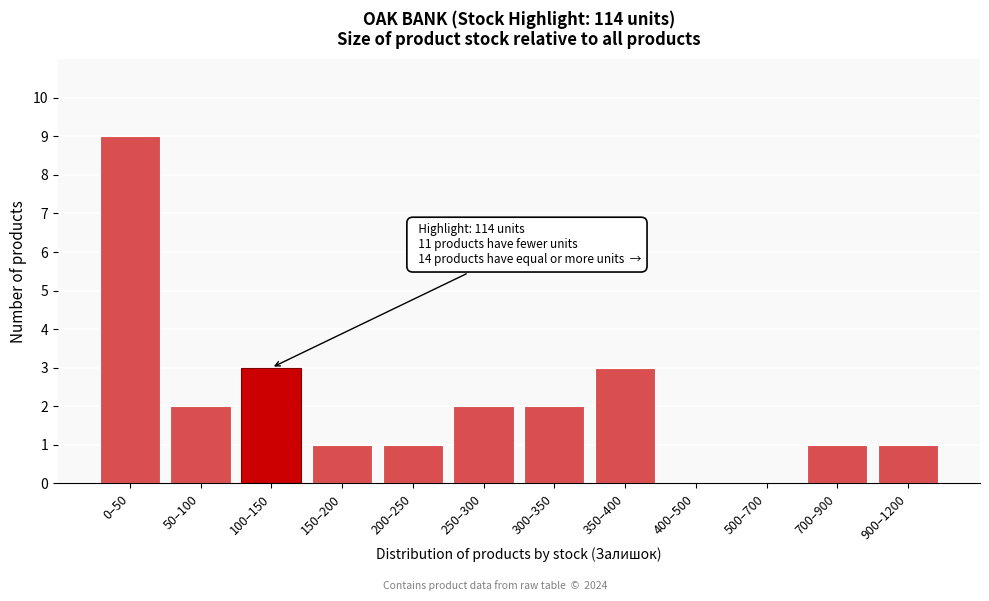

Reading left to right, list all the values displayed in this chart.

0–50=9	50–100=2	100–150=3	150–200=1	200–250=1	250–300=2	300–350=2	350–400=3	400–500=0	500–700=0	700–900=1	900–1200=1